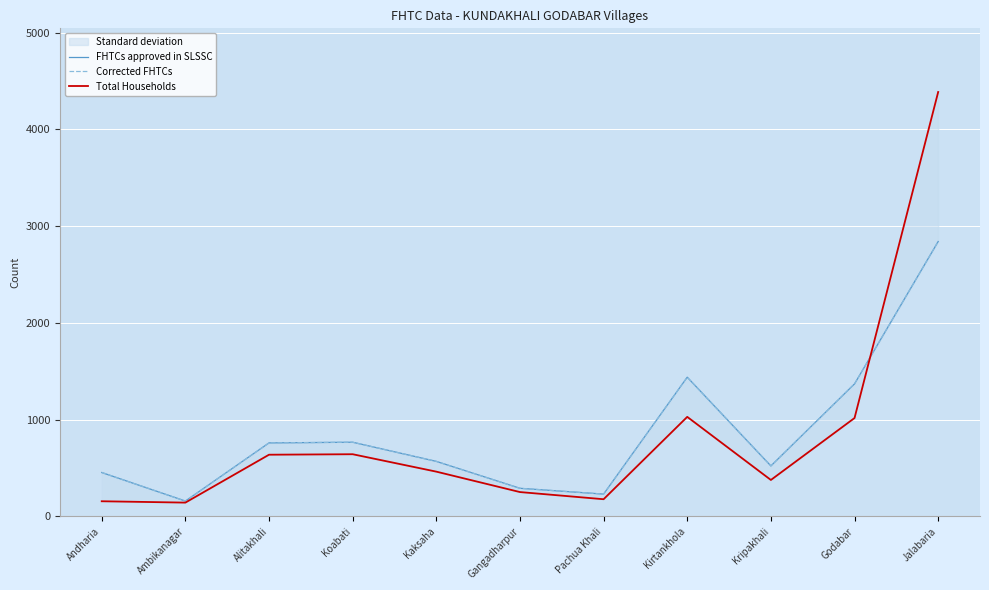

What is the average value of the FHTCs approved in SLSSC series?

855